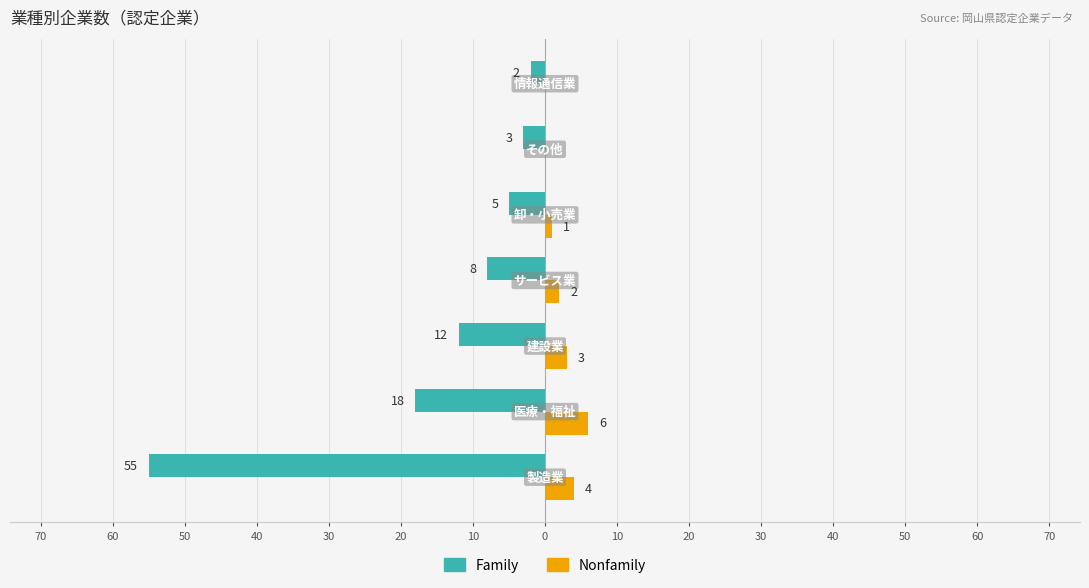

What are all the series names shown in the legend?

Family, Nonfamily